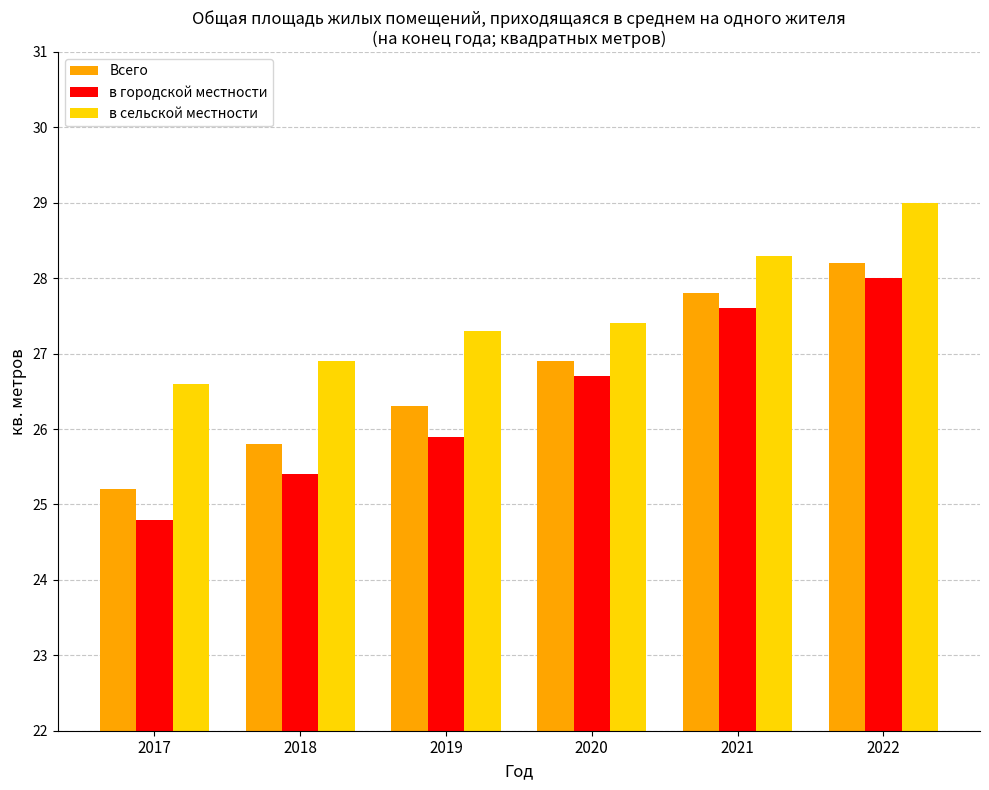

How many в сельской местности values are between 26 and 28?

4